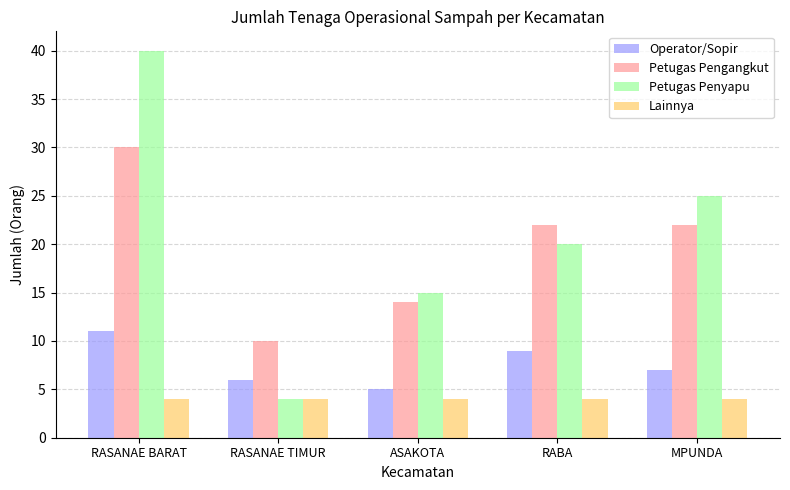

Is the value of Petugas Penyapu at RABA greater than the value of Lainnya at MPUNDA?

Yes